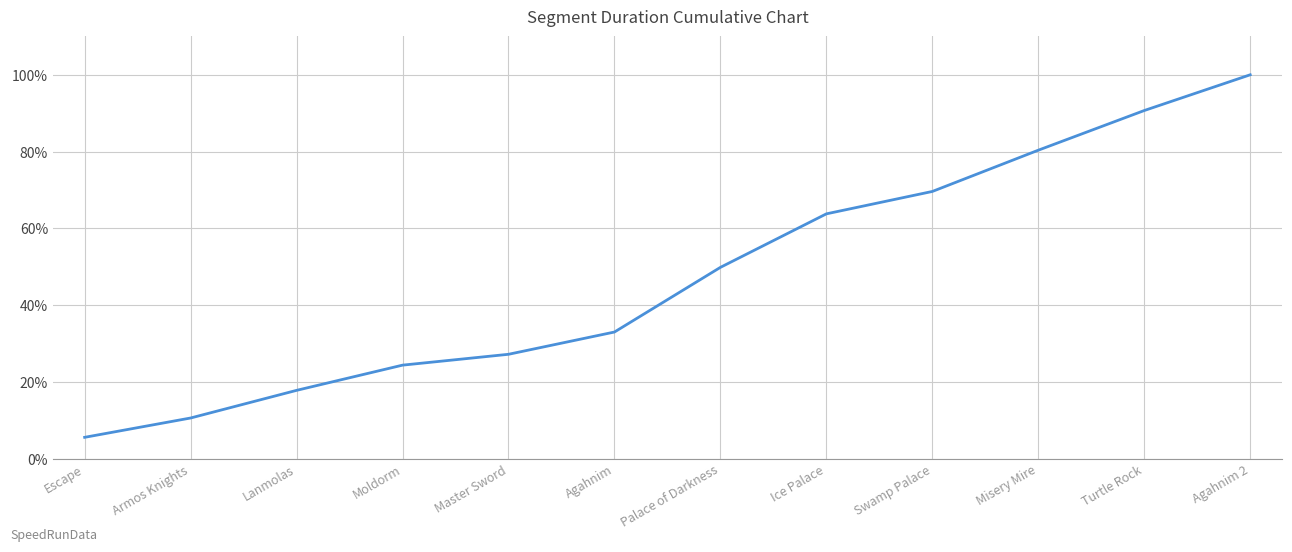

What position from the right is Ice Palace?

5